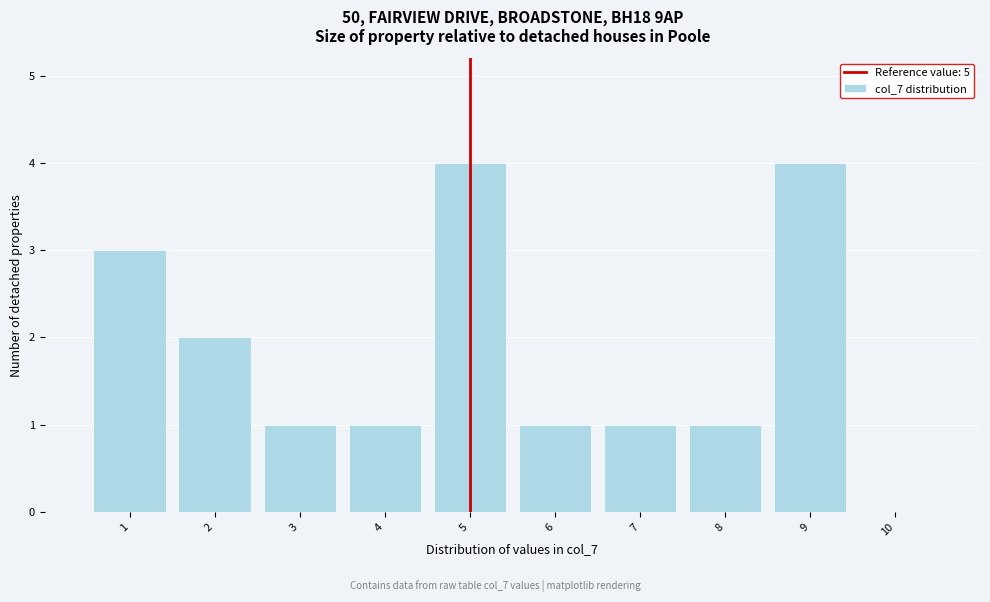

Reading left to right, list every bar in this chart as the range it spans on the x-axis followed by its height. The values are not printed on the chart, so give them approximately, as read against the axis.

0.5 to 1.5: 3
1.5 to 2.5: 2
2.5 to 3.5: 1
3.5 to 4.5: 1
4.5 to 5.5: 4
5.5 to 6.5: 1
6.5 to 7.5: 1
7.5 to 8.5: 1
8.5 to 9.5: 4
9.5 to 10.5: 0